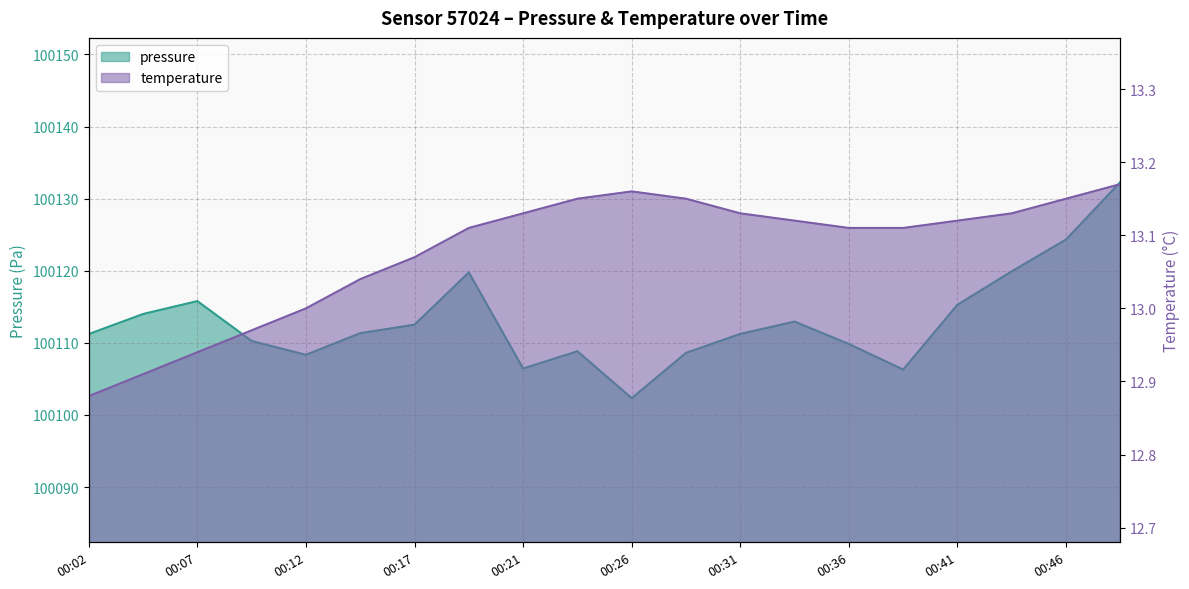

What is the smallest value displayed?

12.9